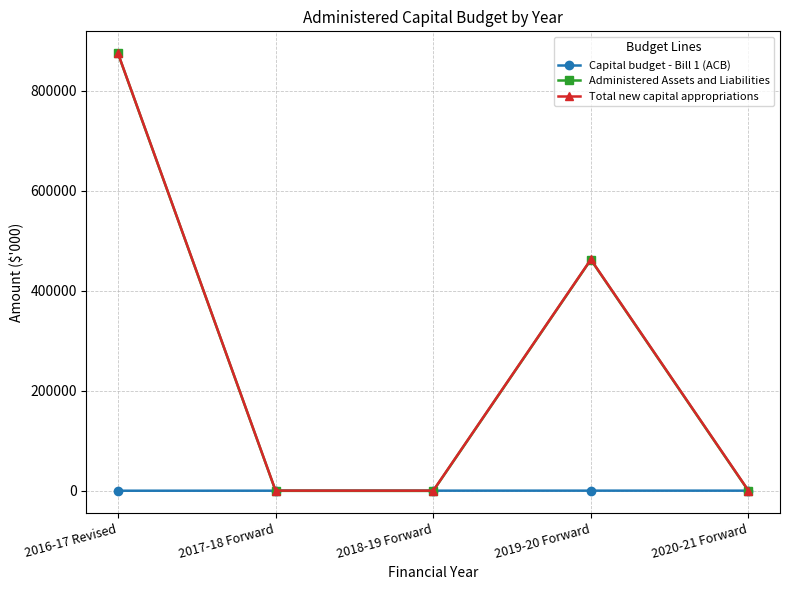

At which label does Administered Assets and Liabilities reach its peak?

2016-17 Revised